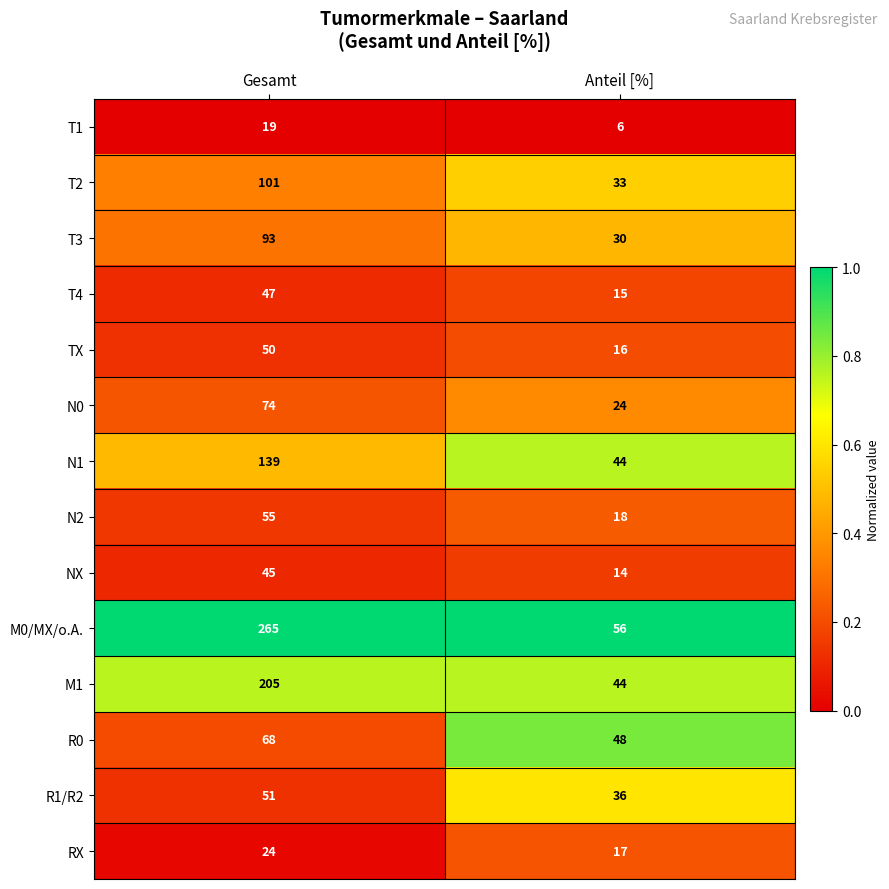

What is the sum of the R1/R2 values at Anteil [%] and Gesamt?

87